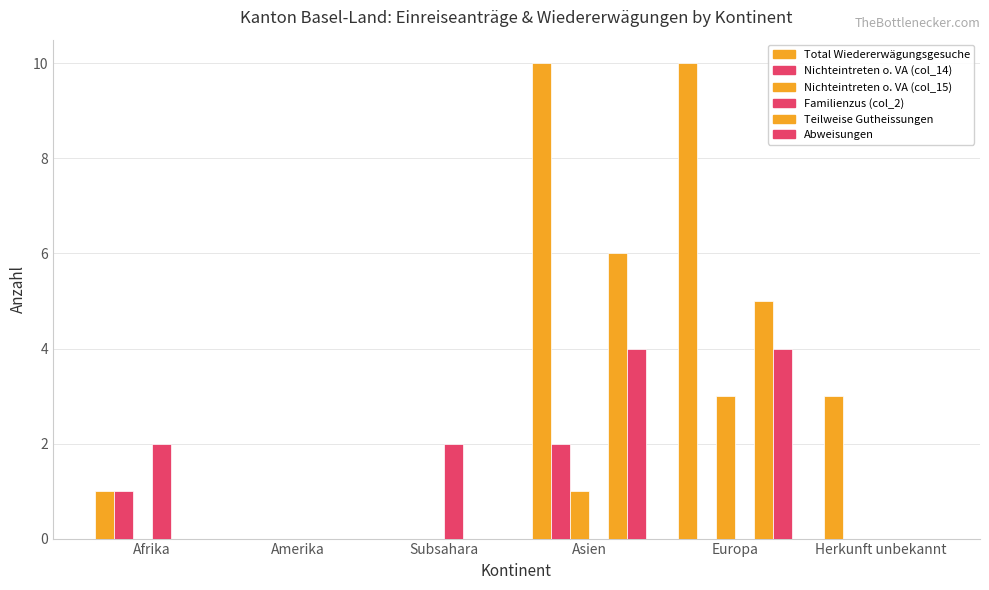

Count the number of data series in this chart.

6